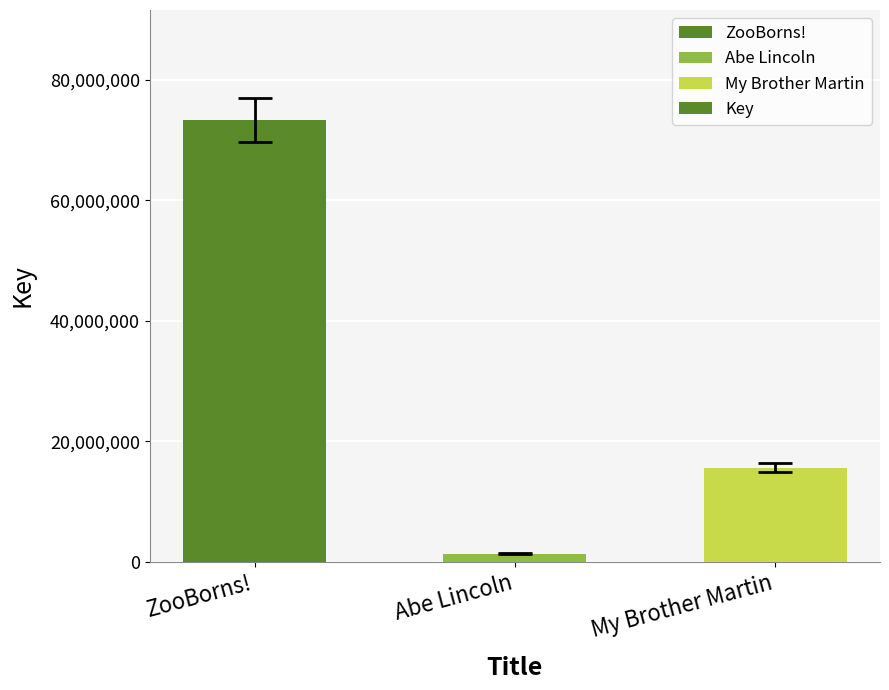

What is the change in value from ZooBorns! to My Brother Martin?

-57619886